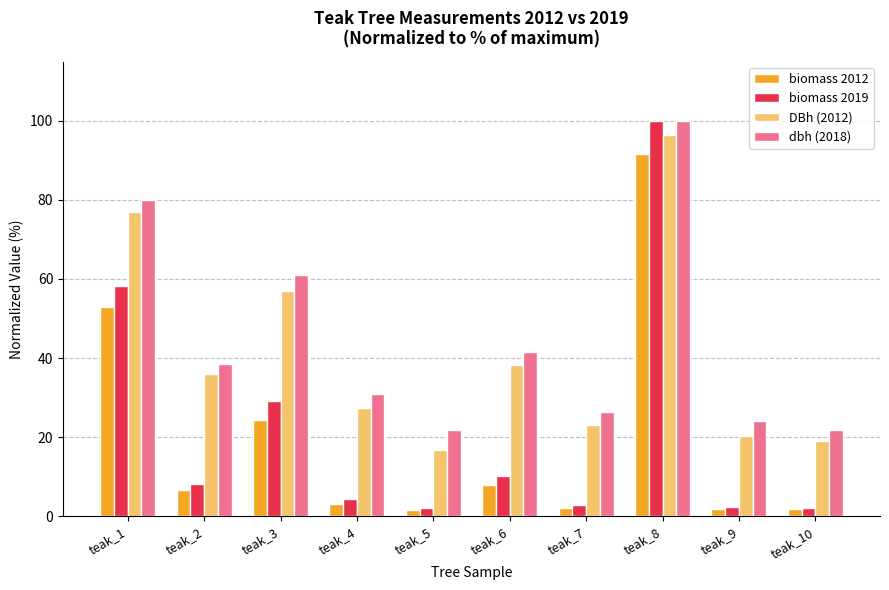

What is the difference between the second highest and second lowest values in the dbh (2018) series?

58.1